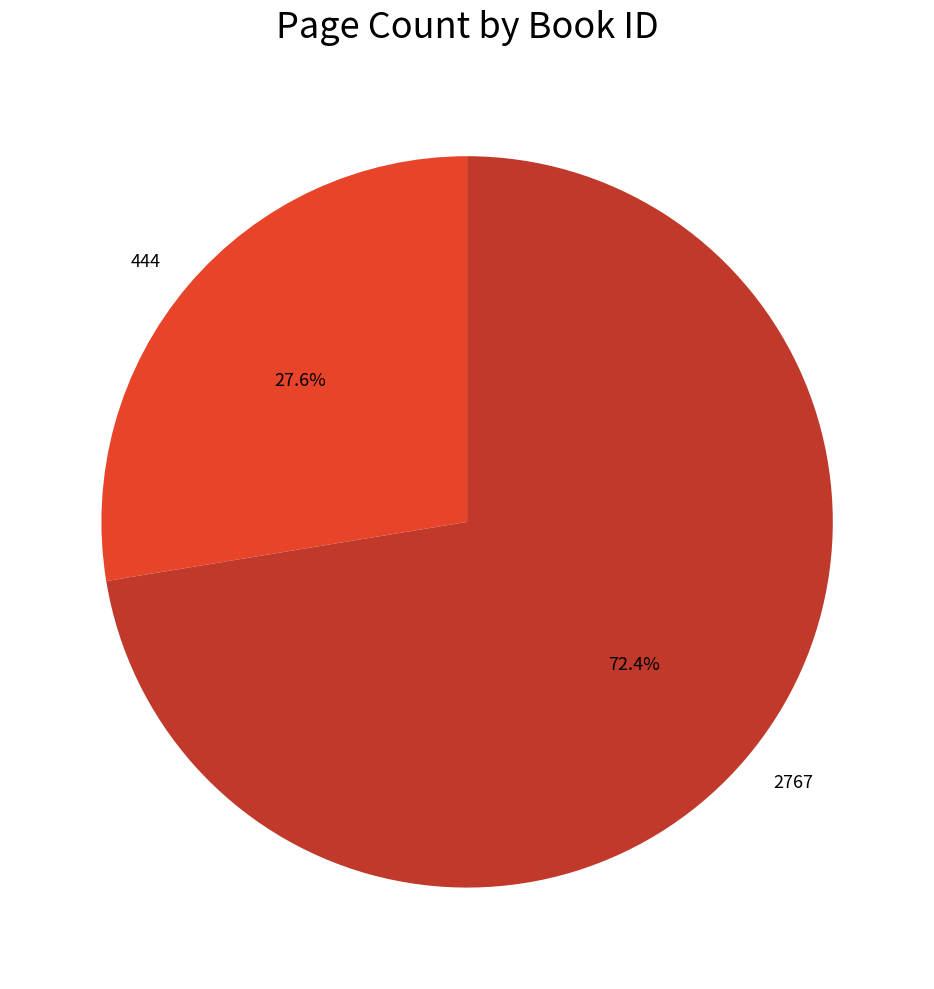

To the nearest percent, what is the average slice percentage?

50%